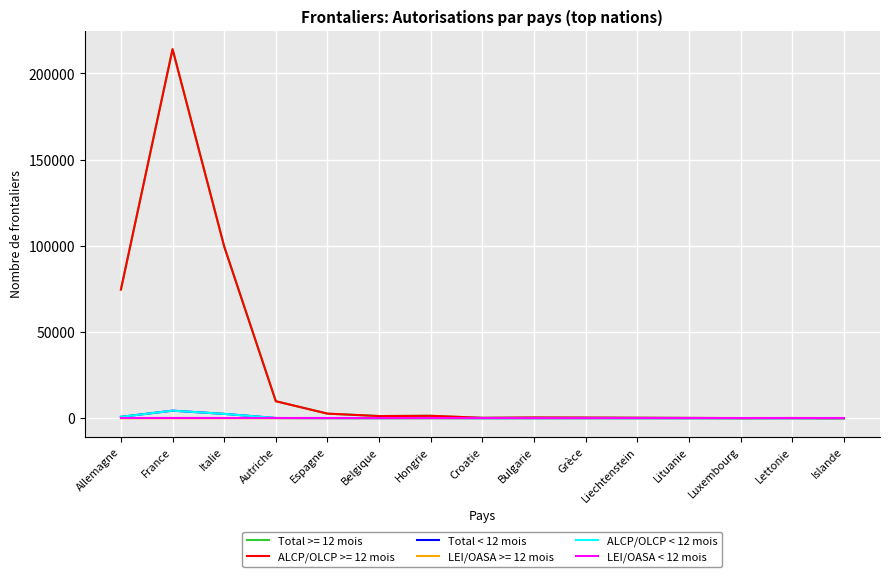

At which category is the sum across all series the highest?

France